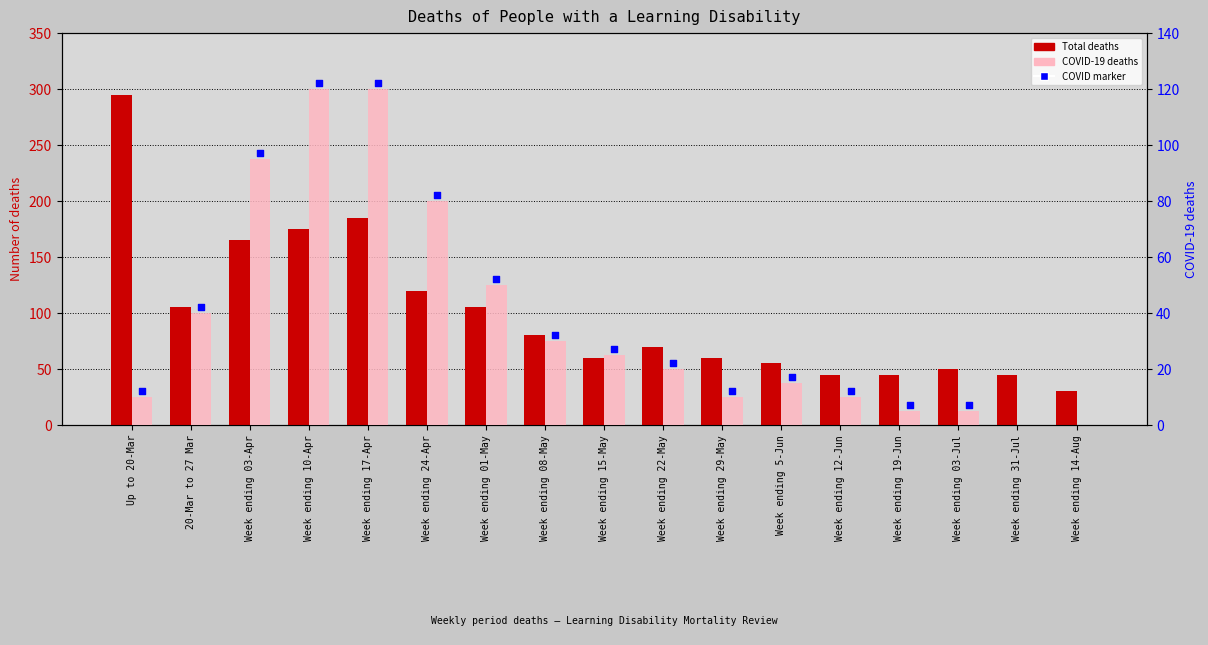

Is the value of Total deaths at Week ending 12-Jun greater than the value of COVID-19 deaths at Week ending 12-Jun?

Yes